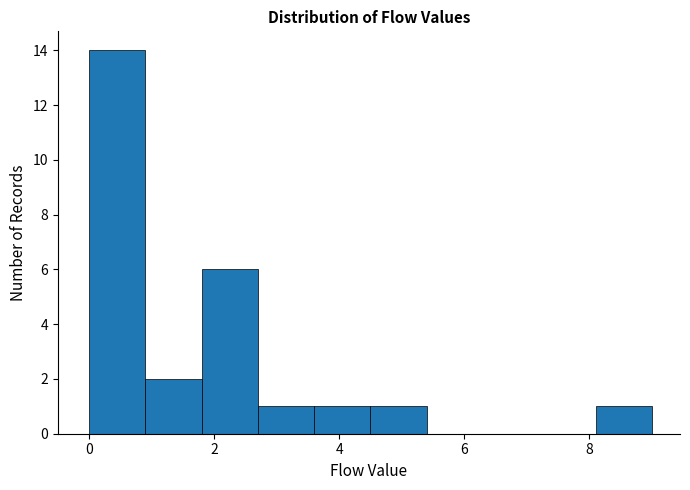

Reading left to right, list every bar in this chart as the range it spans on the x-axis followed by its height. Neither the bar edges nor the heights are printed on the chart, so give them approximately, as read against the axes.

0.0 to 0.9: 14
0.9 to 1.8: 2
1.8 to 2.7: 6
2.7 to 3.6: 1
3.6 to 4.5: 1
4.5 to 5.4: 1
5.4 to 6.3: 0
6.3 to 7.2: 0
7.2 to 8.1: 0
8.1 to 9.0: 1